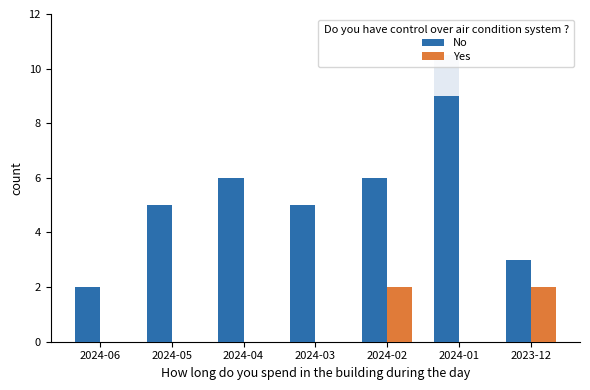

Reading left to right, transcribe all the data shown in this chart.

No: 2024-06=2	2024-05=5	2024-04=6	2024-03=5	2024-02=6	2024-01=9	2023-12=3
Yes: 2024-06=0	2024-05=0	2024-04=0	2024-03=0	2024-02=2	2024-01=0	2023-12=2